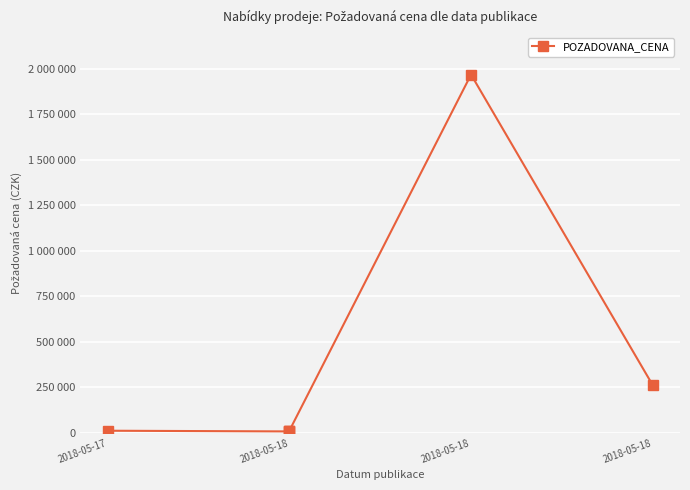

What is the change in value from 2018-05-17 to 2018-05-18?

+250000